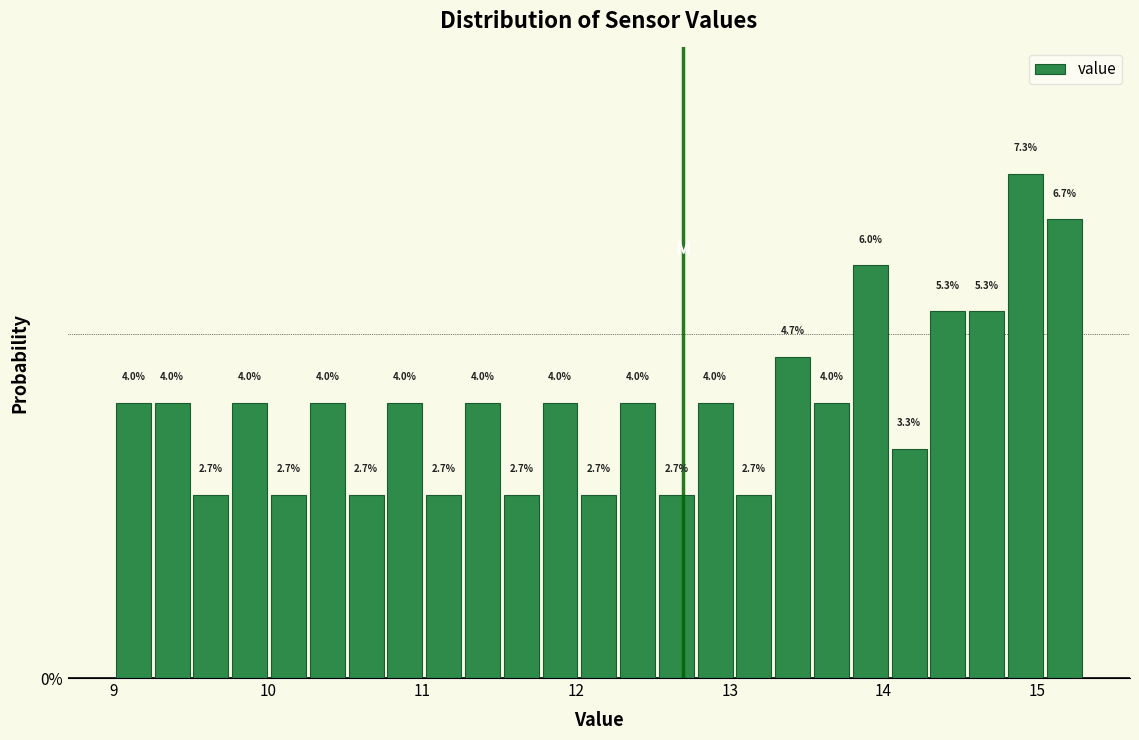

Around what value on the x-axis is the tallest bar? Give the approximate position of its centre, as read against the axis.

14.9